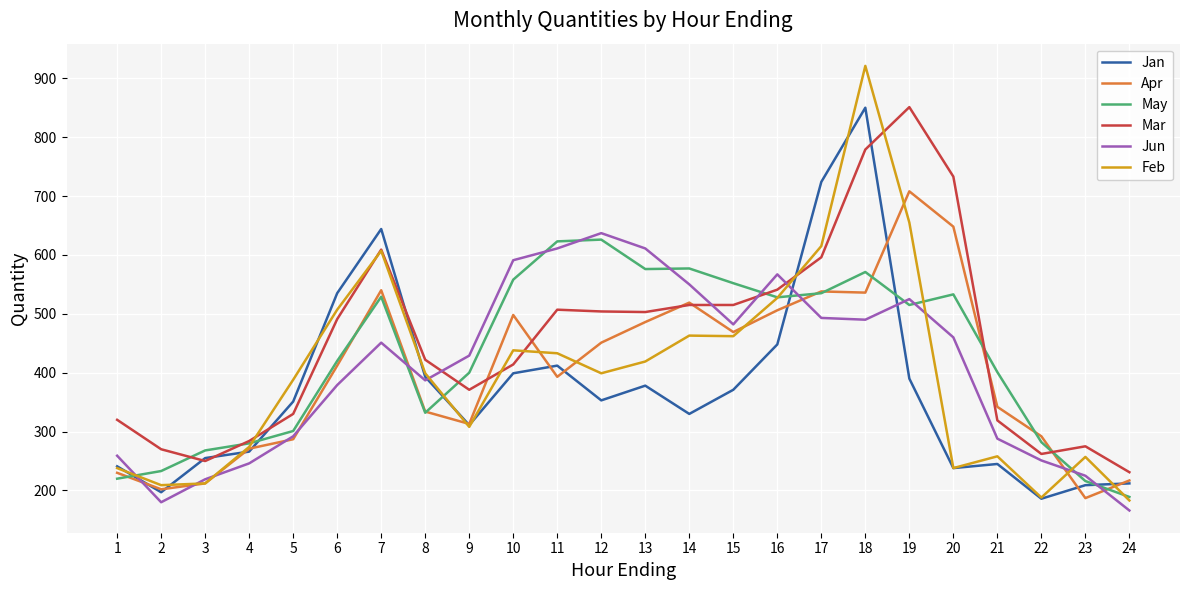

What is the difference between the Apr values at 20 and 1?

418